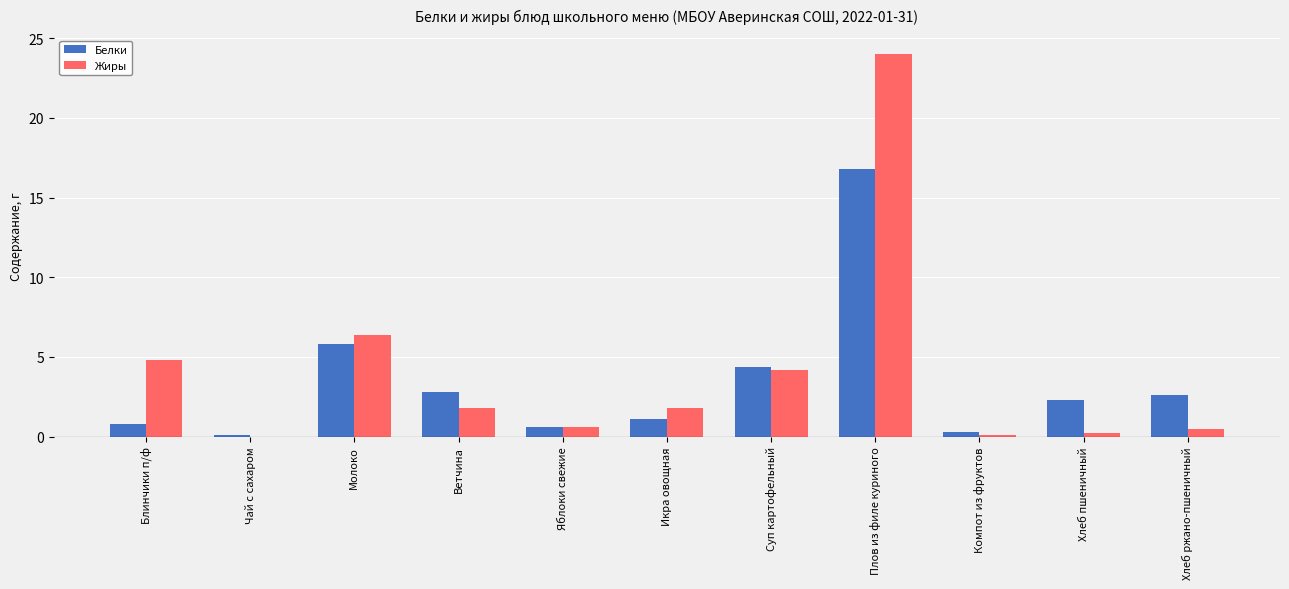

Which series changed the most between Молоко and Икра овощная?

Белки